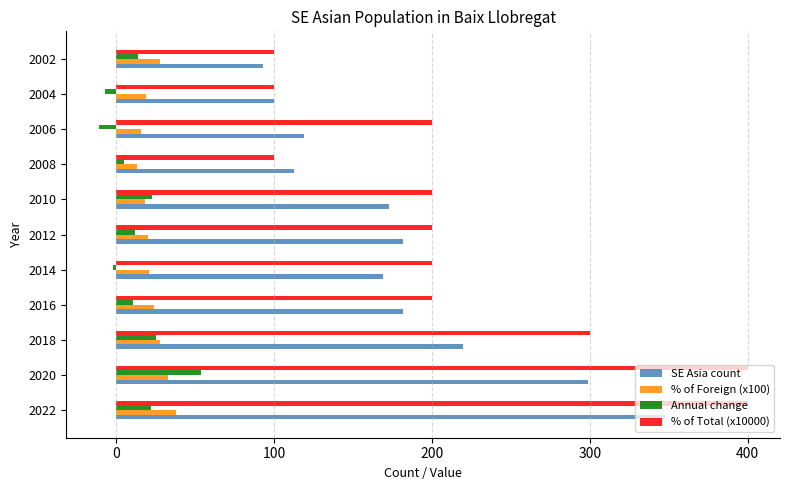

True or false: Annual change has a value of 5.0 at 2008.

True